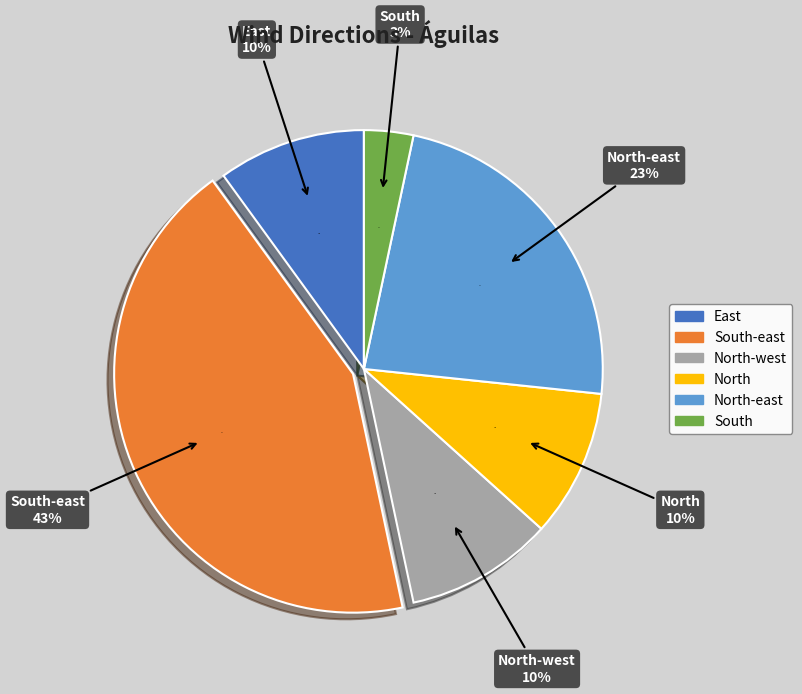

Does South-east account for over 50% of the chart?

No